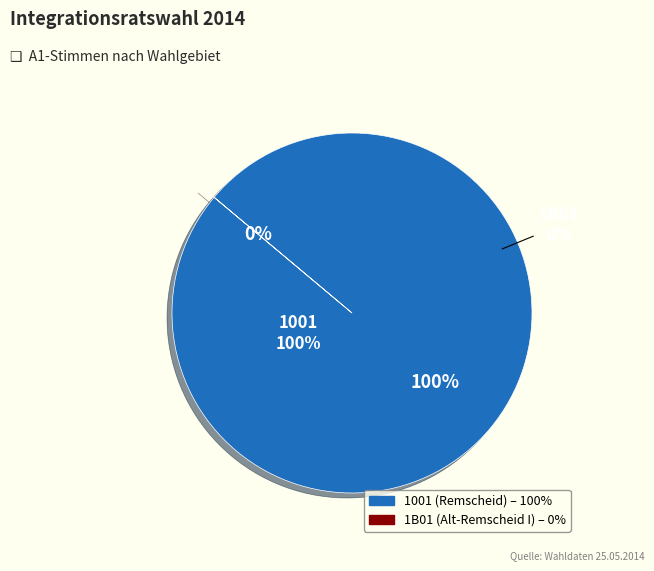

Do 1B01 and 1001 together represent more than half of the pie?

Yes